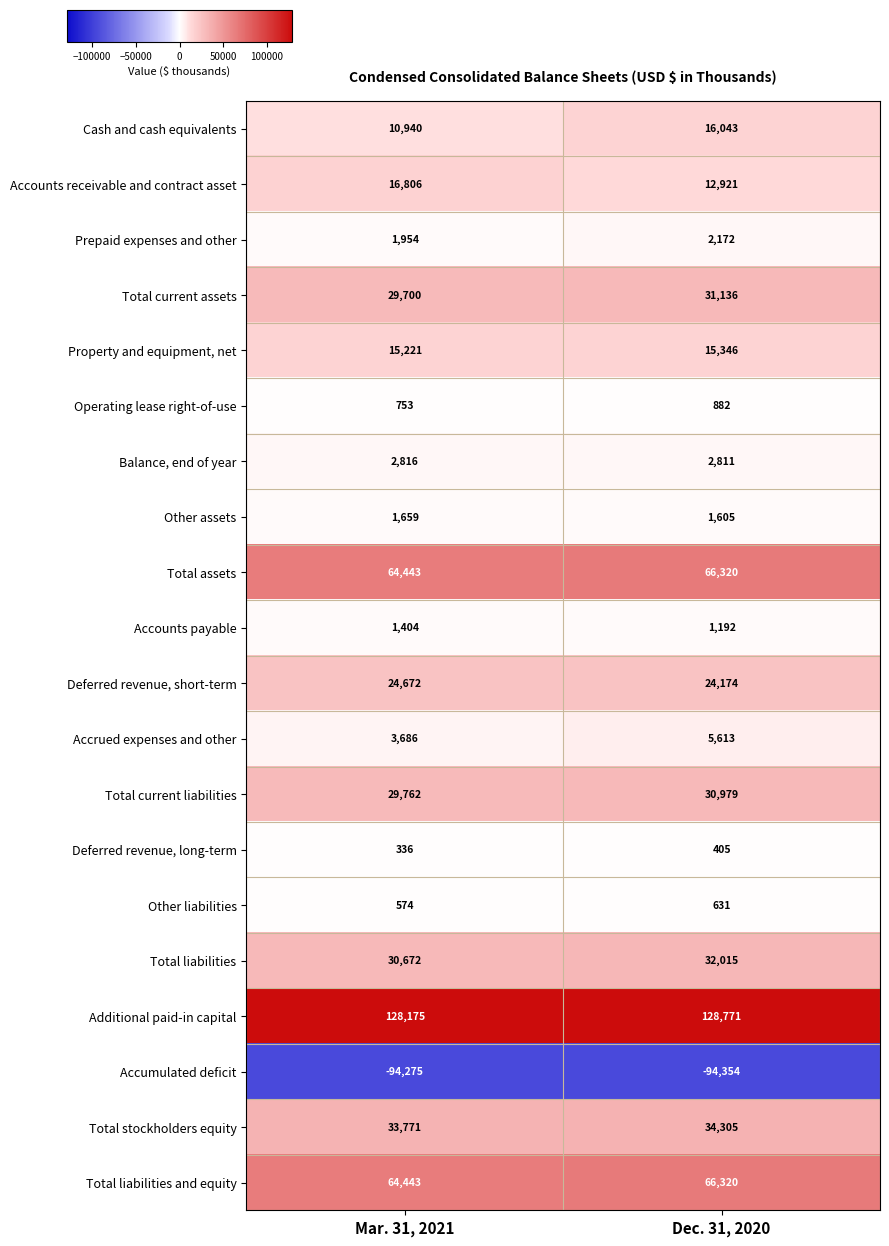

True or false: Additional paid-in capital has a value of 128771 at Dec. 31, 2020.

True